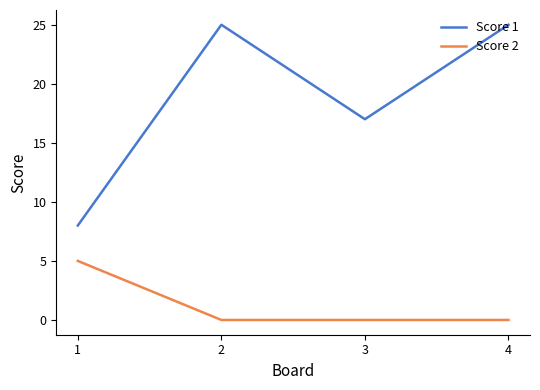

At how many categories does at least one series exceed 9?

3